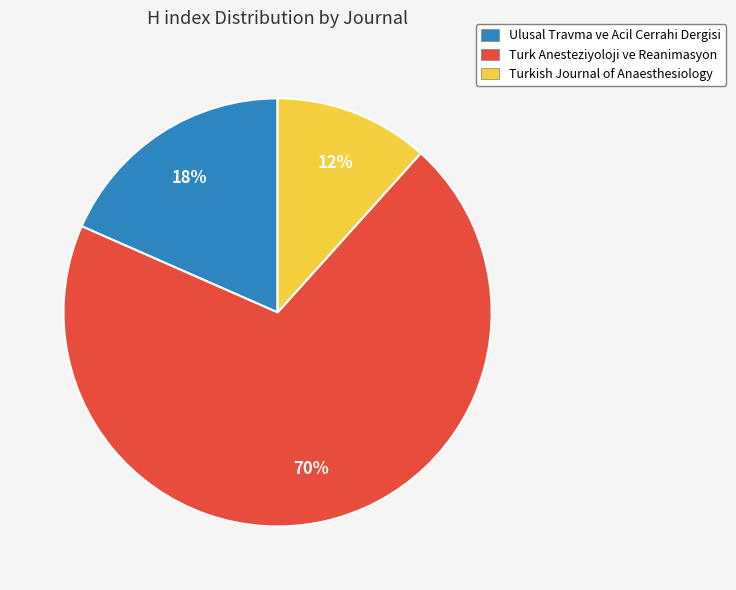

Which slice is the smallest?

Turkish Journal of Anaesthesiology